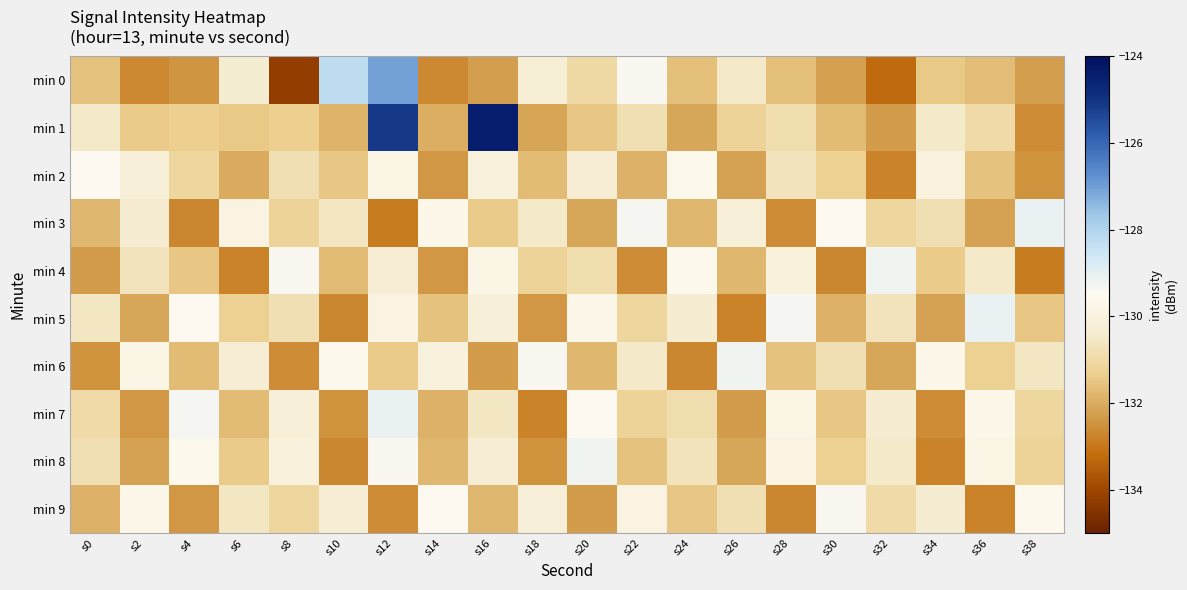

What is the smallest value displayed?

-134.2